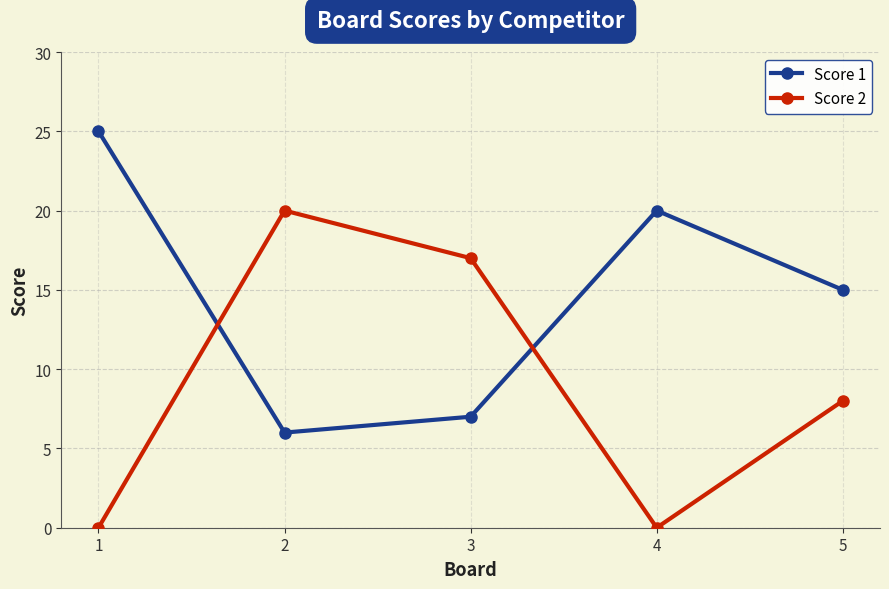

At which label is Score 1 closest to 15?

5